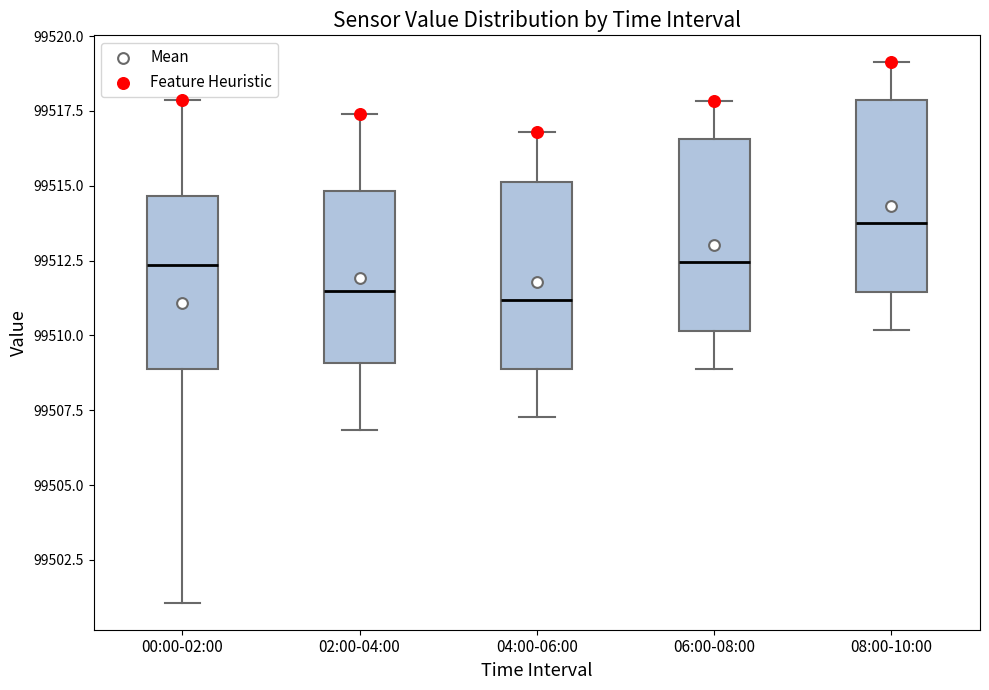

Reading left to right, read every box against the y-axis: the position of its median line, the range the box covers, and the ends of its whiskers. The values are not printed on the chart, so give them approximately, as read against the axis.

00:00-02:00: median 99512.5, box 99509.0 to 99514.5, whiskers 99501.0 to 99518.0
02:00-04:00: median 99511.5, box 99509.0 to 99515.0, whiskers 99507.0 to 99517.5
04:00-06:00: median 99511.0, box 99509.0 to 99515.0, whiskers 99507.5 to 99517.0
06:00-08:00: median 99512.5, box 99510.0 to 99516.5, whiskers 99509.0 to 99518.0
08:00-10:00: median 99514.0, box 99511.5 to 99518.0, whiskers 99510.0 to 99519.0